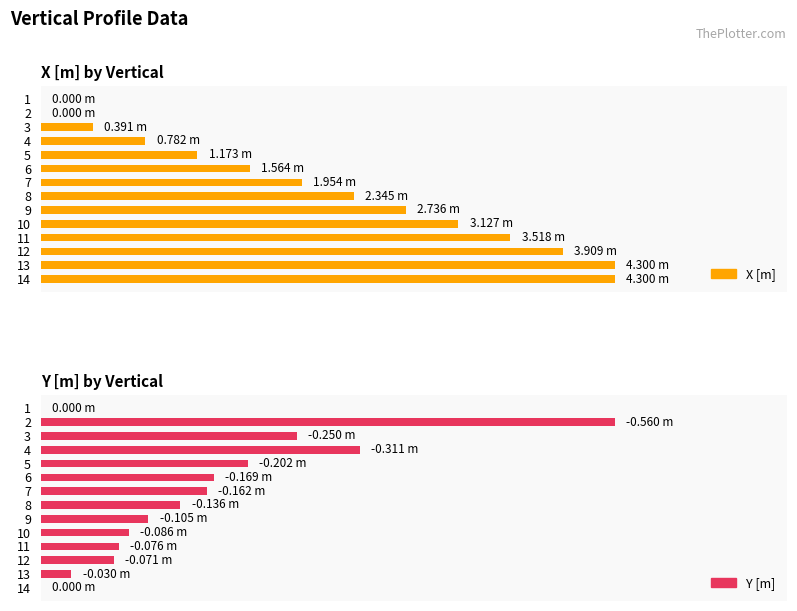

The value of Y [m] at 1 is 0.0. True or false?

True